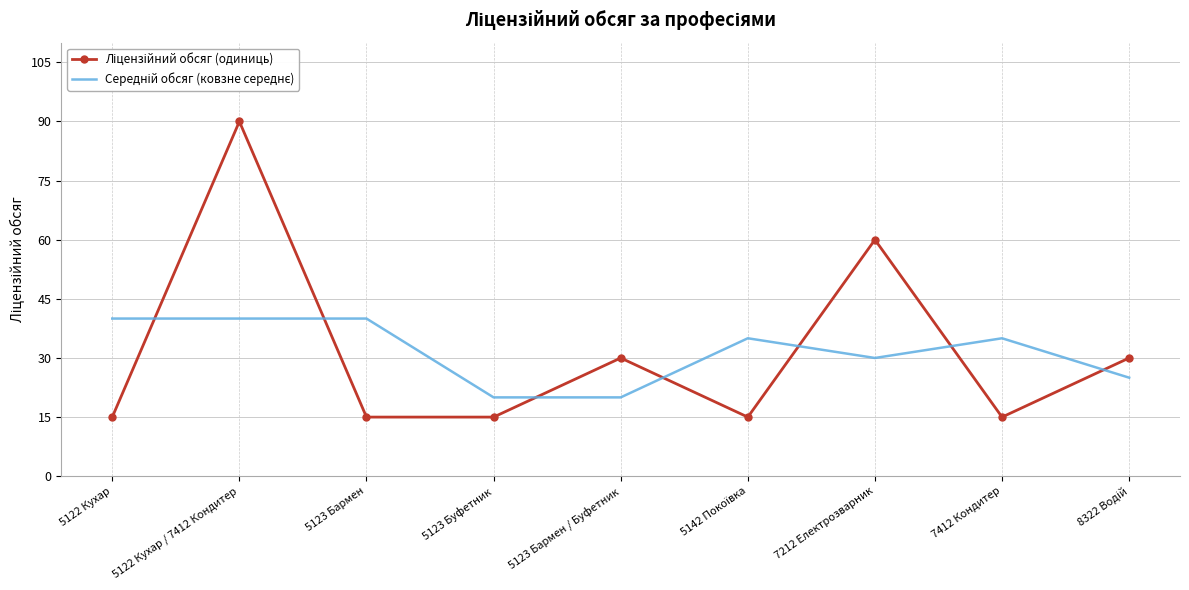

At which category is the sum across all series the highest?

5122 Кухар / 7412 Кондитер